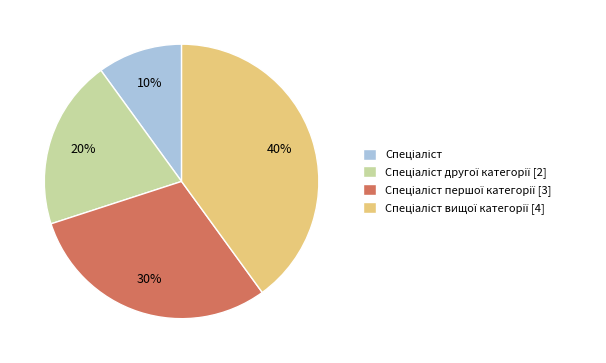

Is there a majority slice in this chart?

No